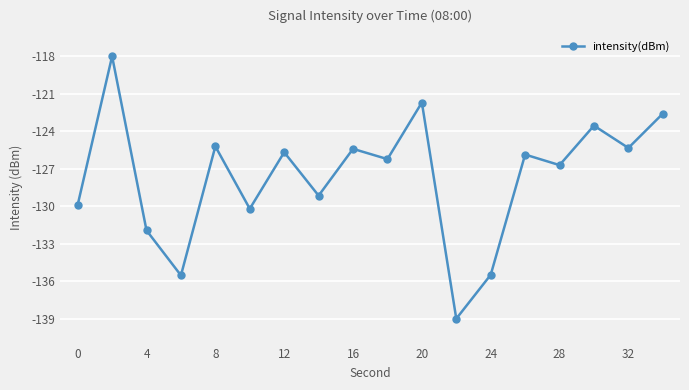

What is the value of the 4th point from the left?

-135.4